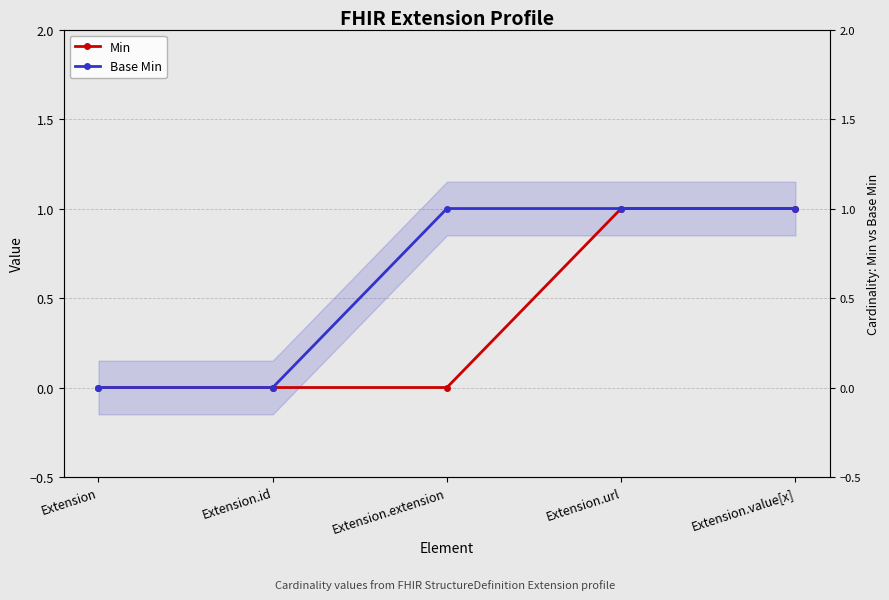

True or false: Base Min has more than 2 points higher than both neighbors.

False